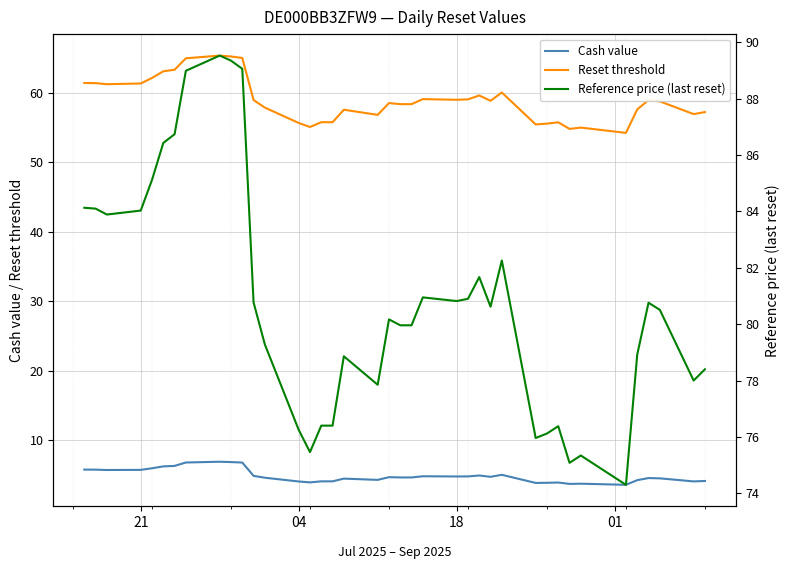

List the series in order of their peak value, highest first.

Reference price (last reset), Reset threshold, Cash value